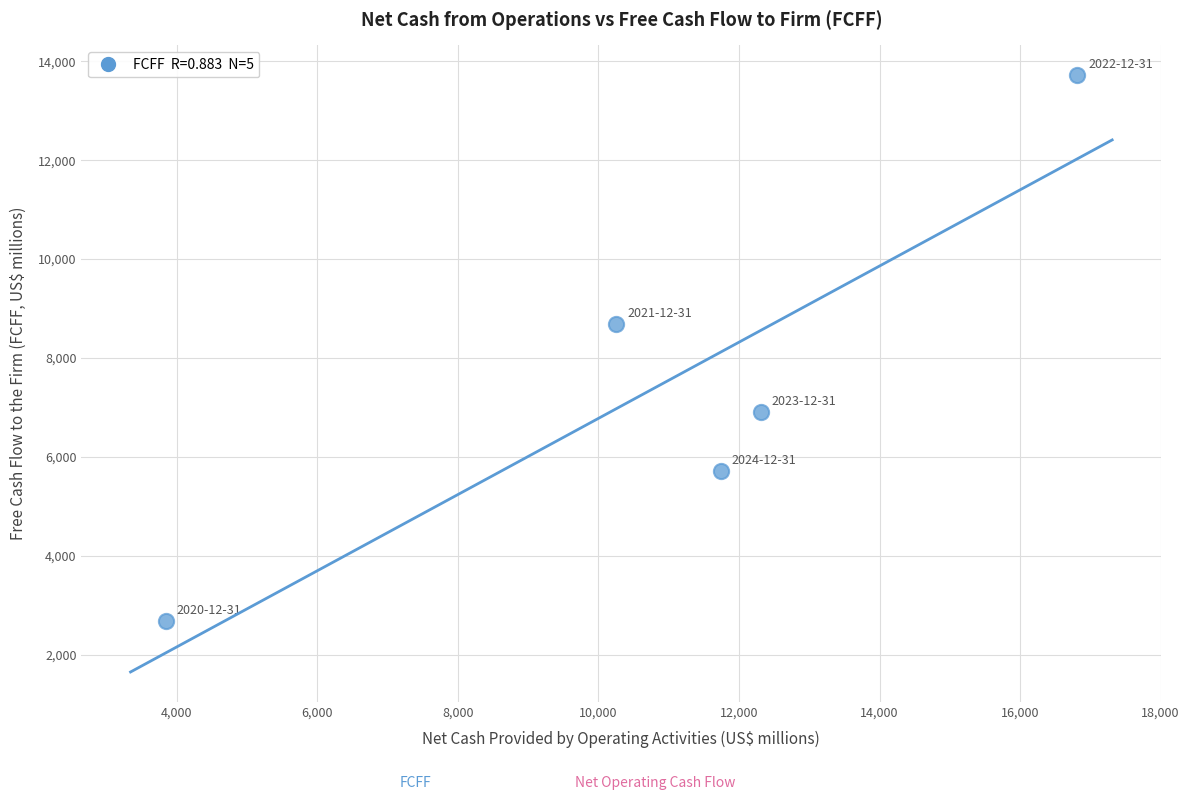

What Y value in the scatter plot is closest to 8201?

8693